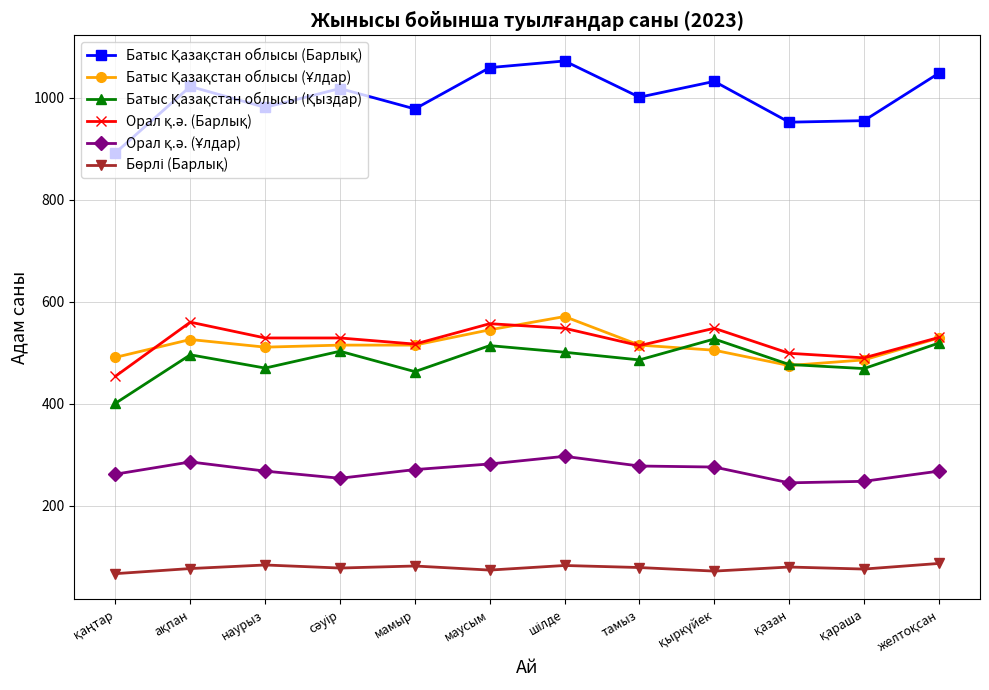

What is the difference between the highest and lowest values at маусым?

985